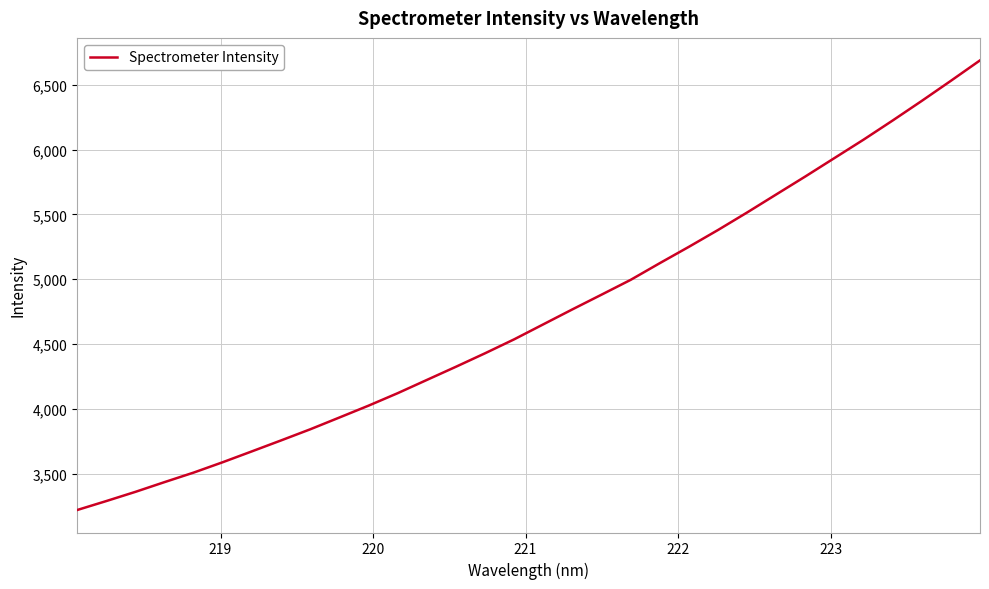

What is the maximum value shown in the chart?

6687.1